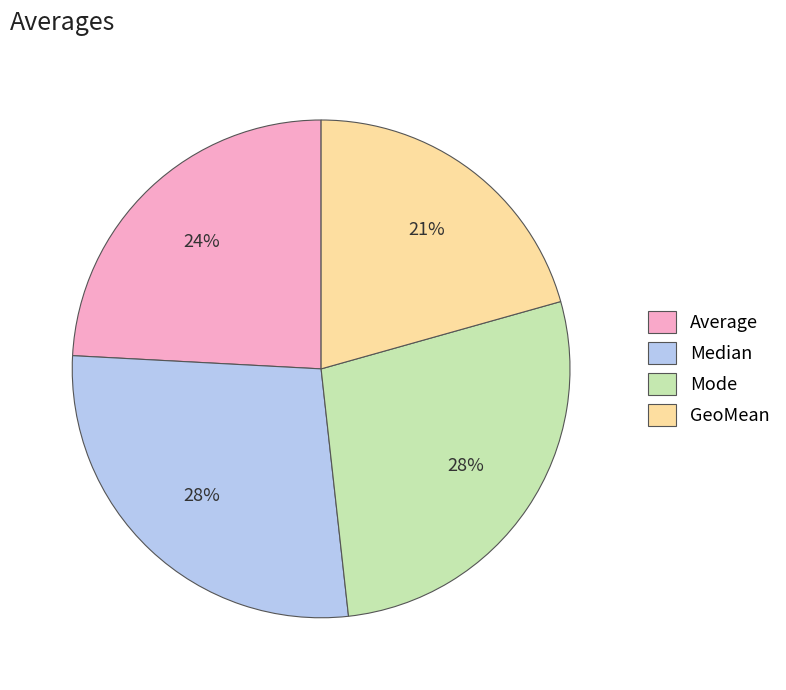

Count the number of slices in the pie.

4